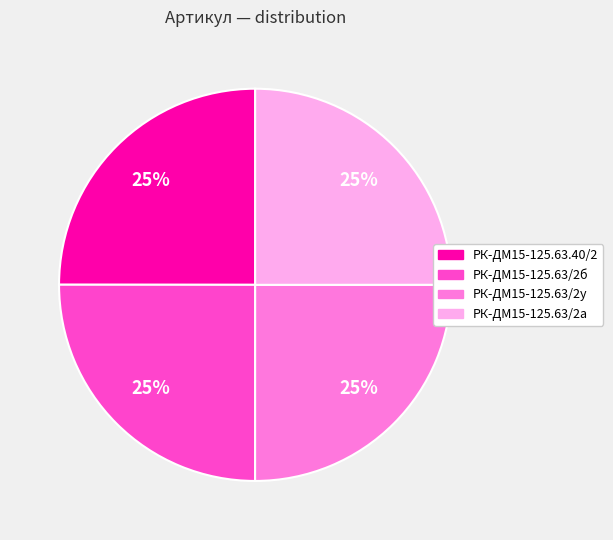

To the nearest percent, what percentage of the pie is РК-ДМ15-125.63/2у?

25%